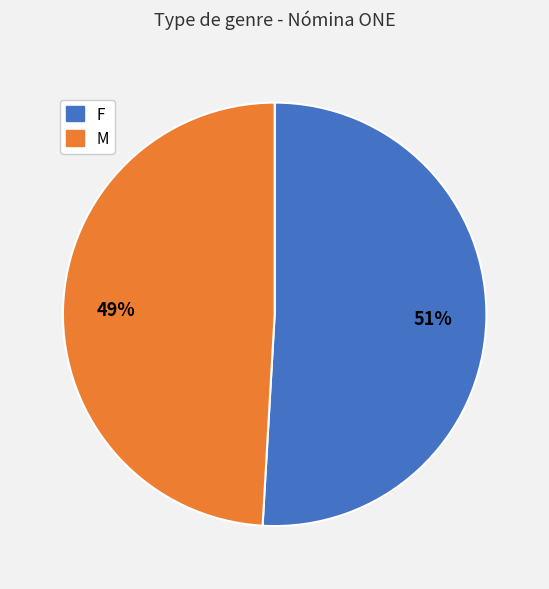

Do F and M together represent more than half of the pie?

Yes